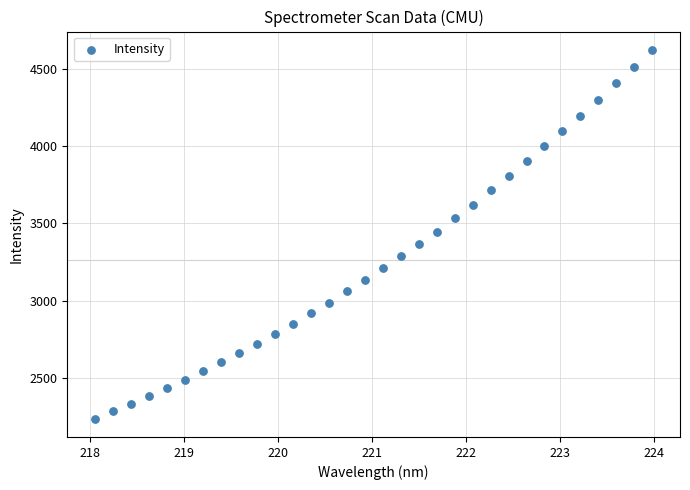

What is the range of Y values (max minus min)?

2381.4